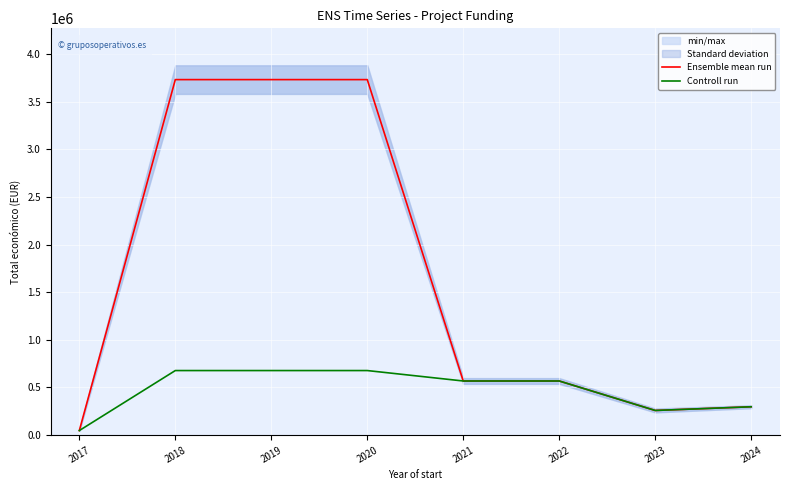

True or false: Ensemble mean run has more than 0 points higher than both neighbors.

False